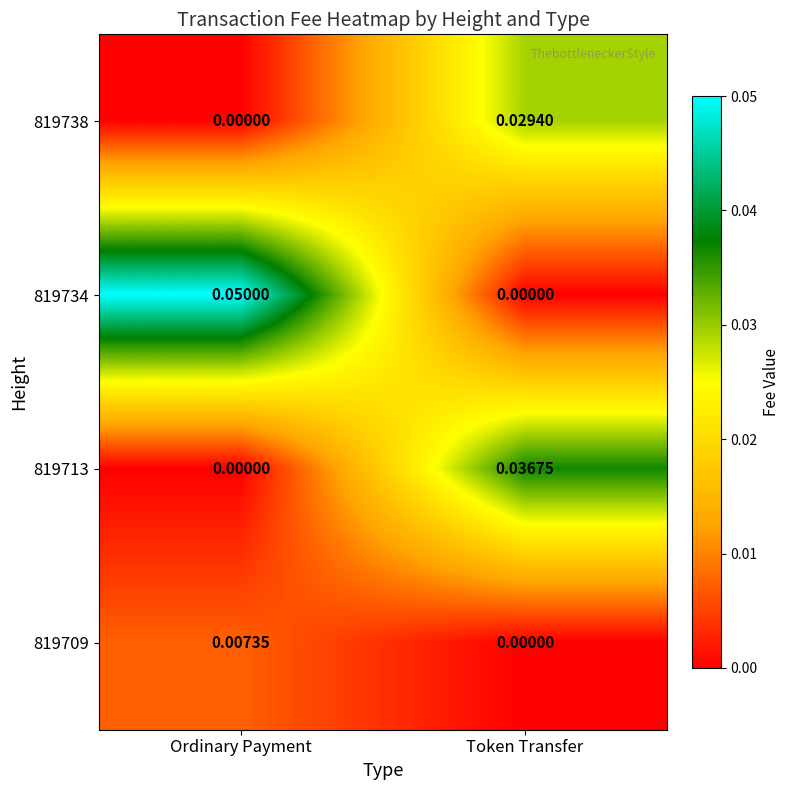

At which category is the sum across all series the highest?

Token Transfer